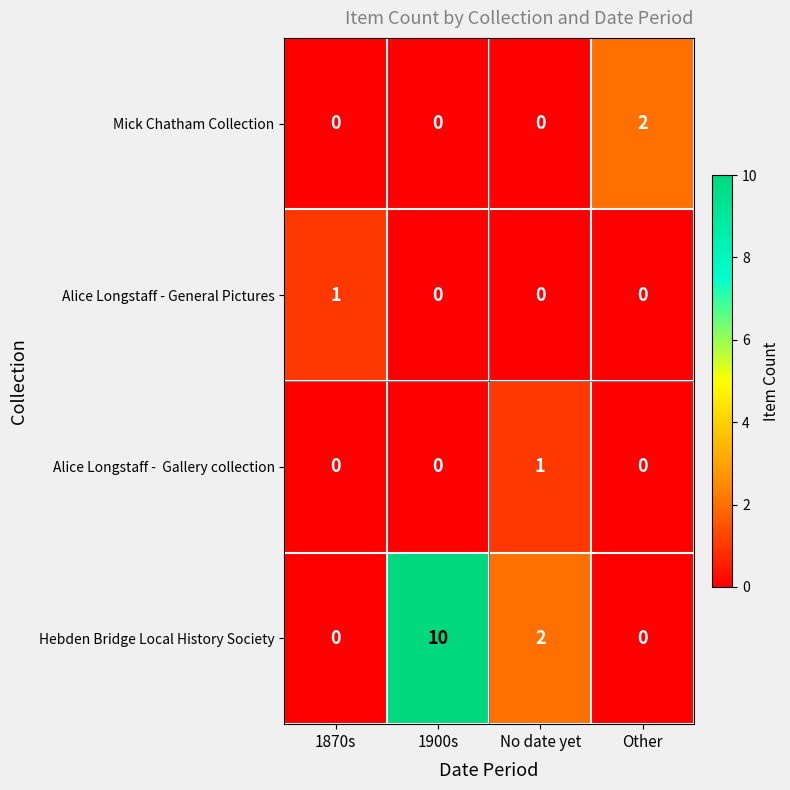

True or false: Hebden Bridge Local History Society has a value of 0 at Other.

True